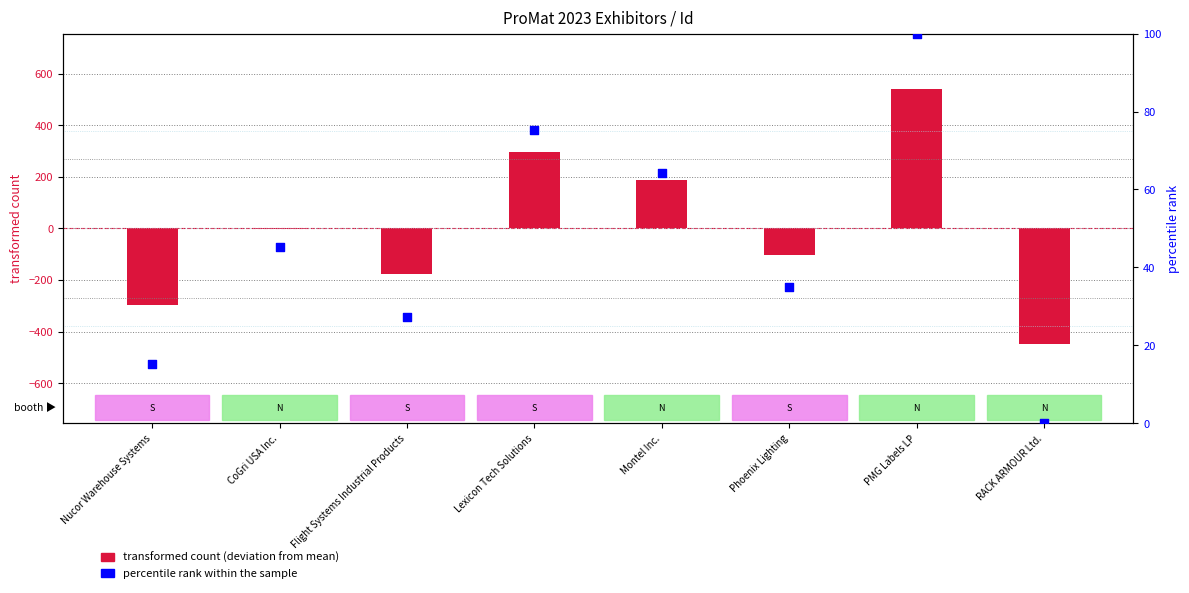

At which category is the sum across all series the highest?

PMG Labels LP